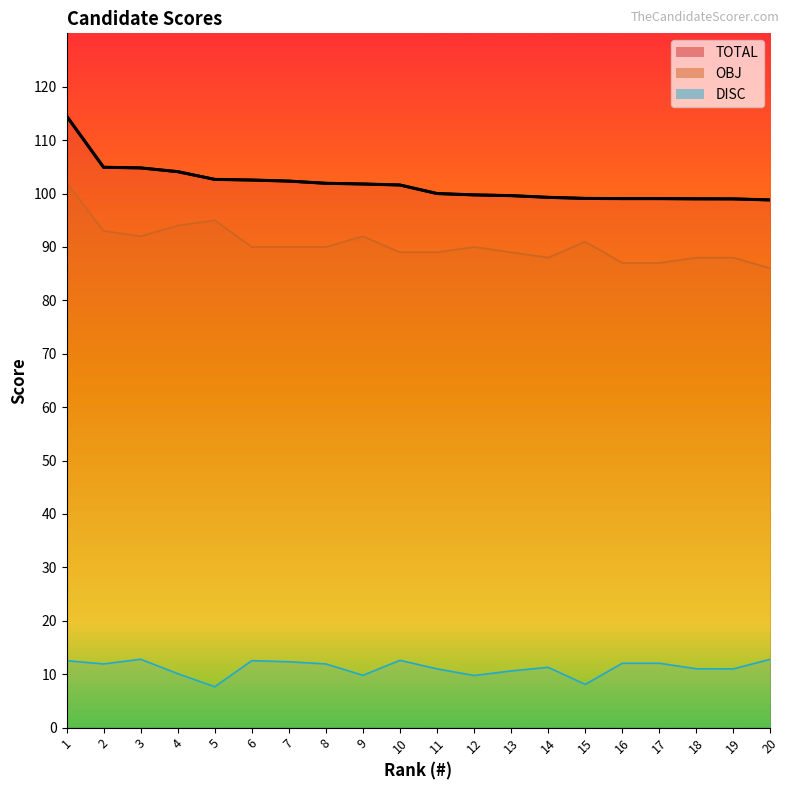

At which label does TOTAL first exceed 101?

1